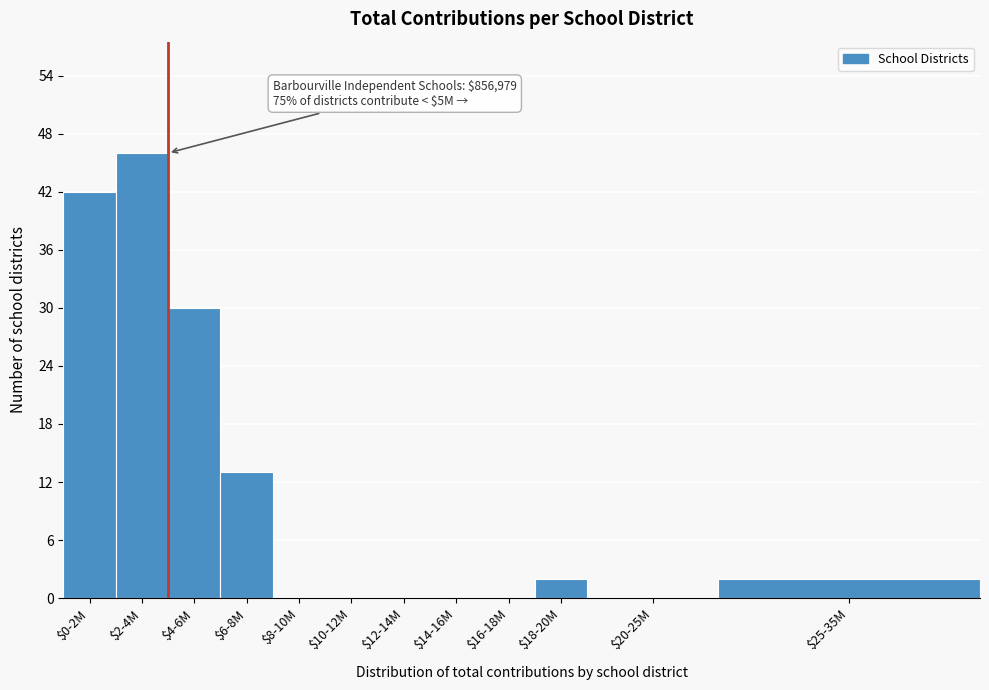

What is the sum of all values?

135